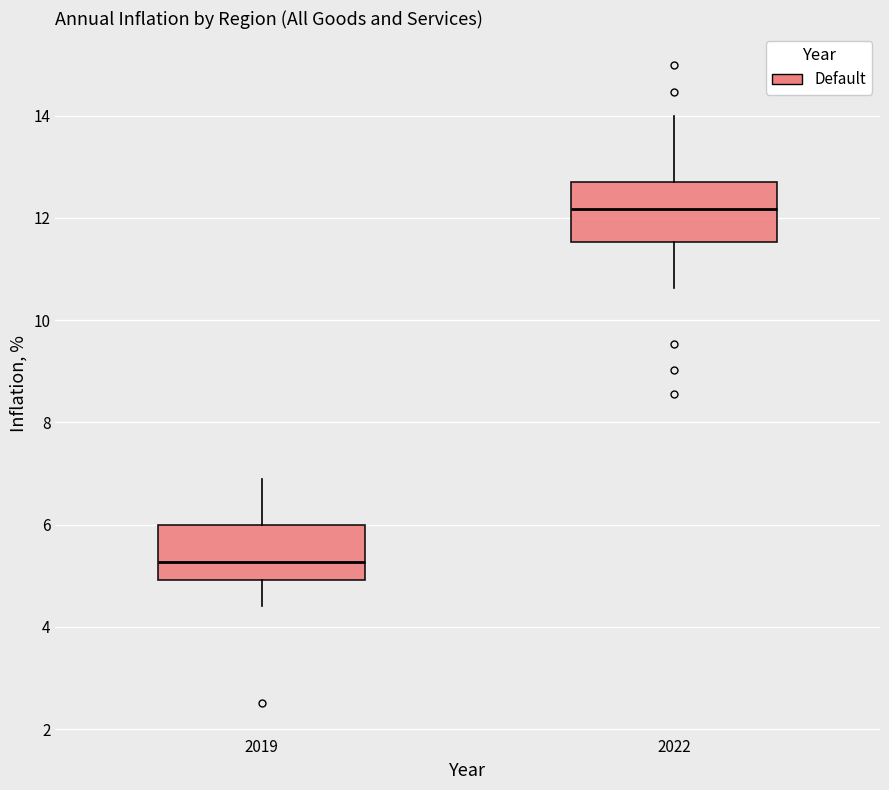

Where is the upper edge of the box at x = 2022 on the y-axis? The values are not printed on the chart, so give them approximately, as read against the axis.

12.6